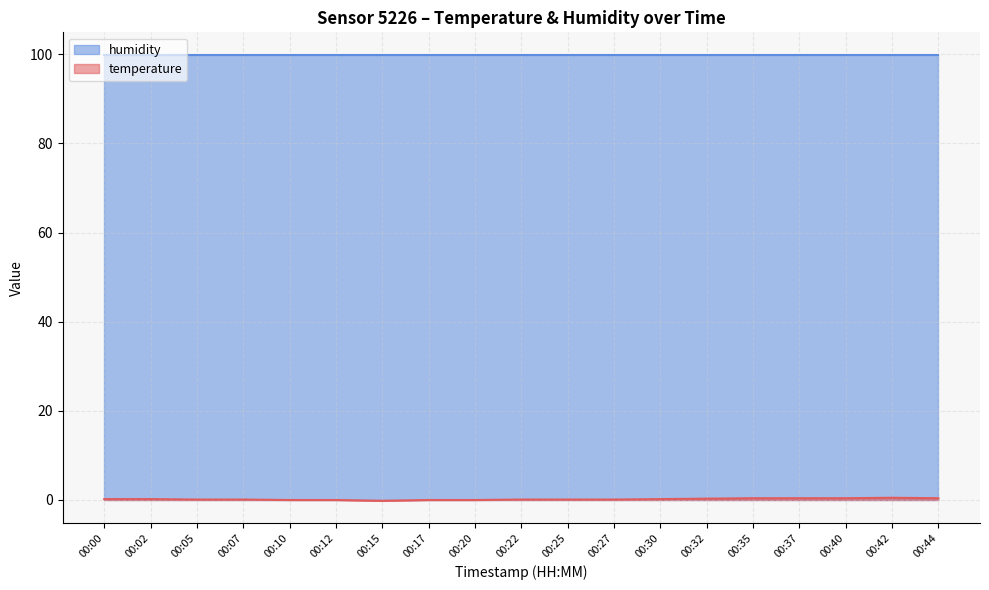

How many data points are less than 0?

1